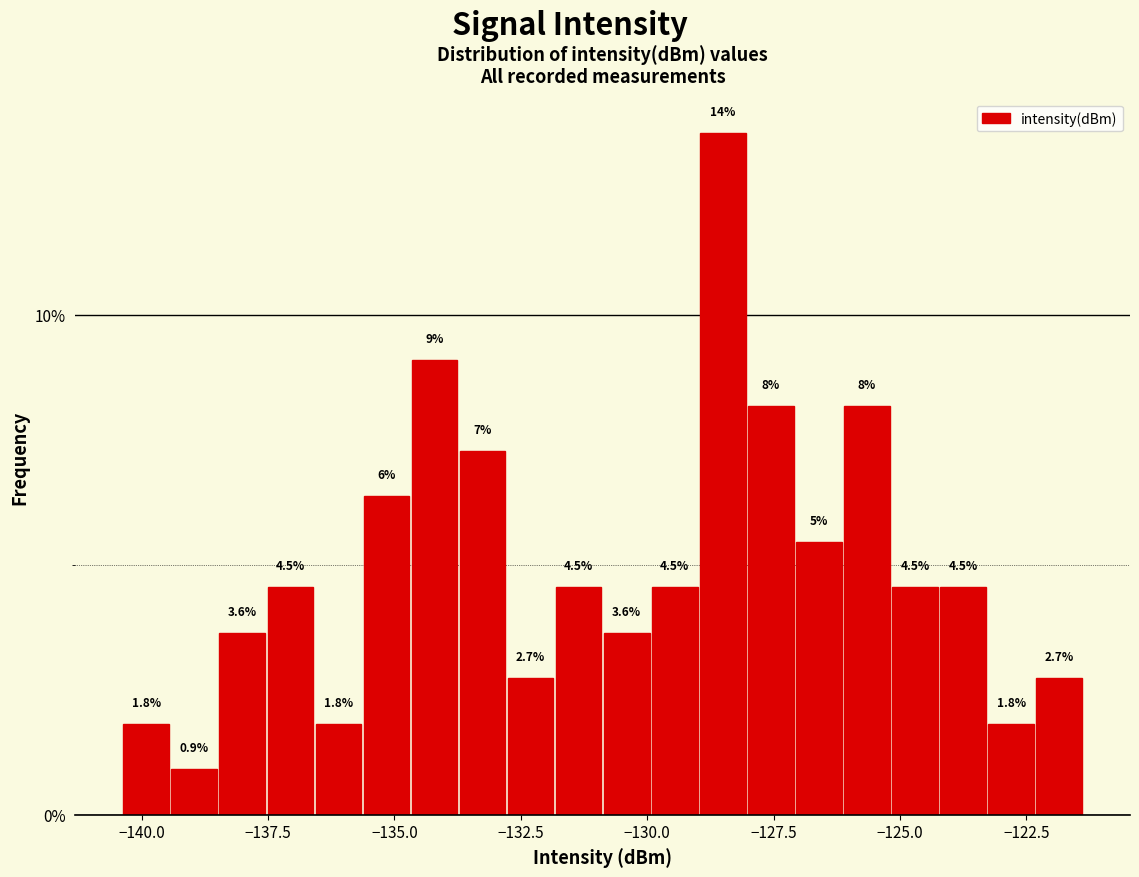

Read against the x-axis, roughly where is the centre of the tallest bar?

-128.5